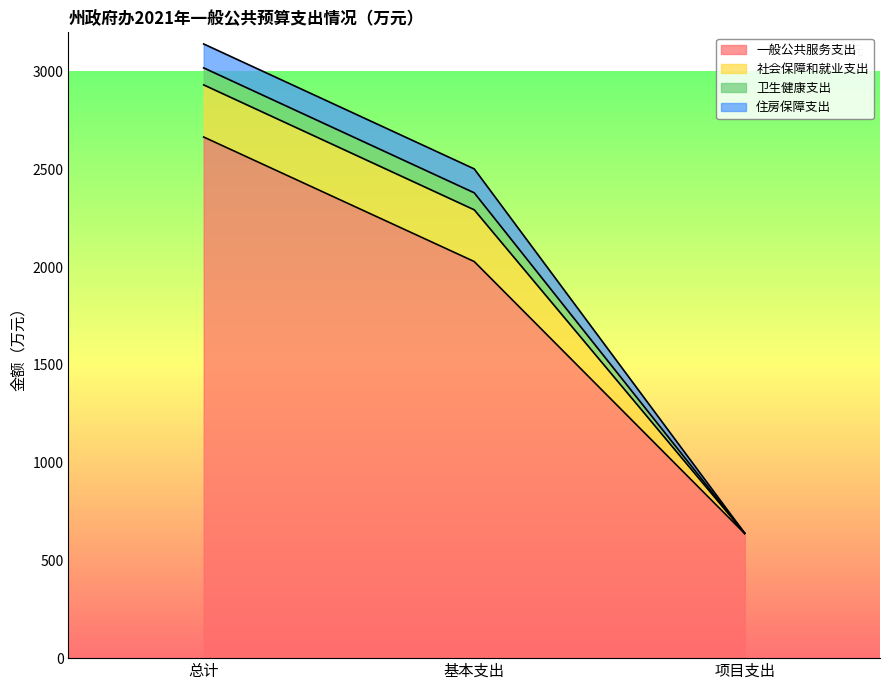

How many data points in 社会保障和就业支出 are above 264?

2